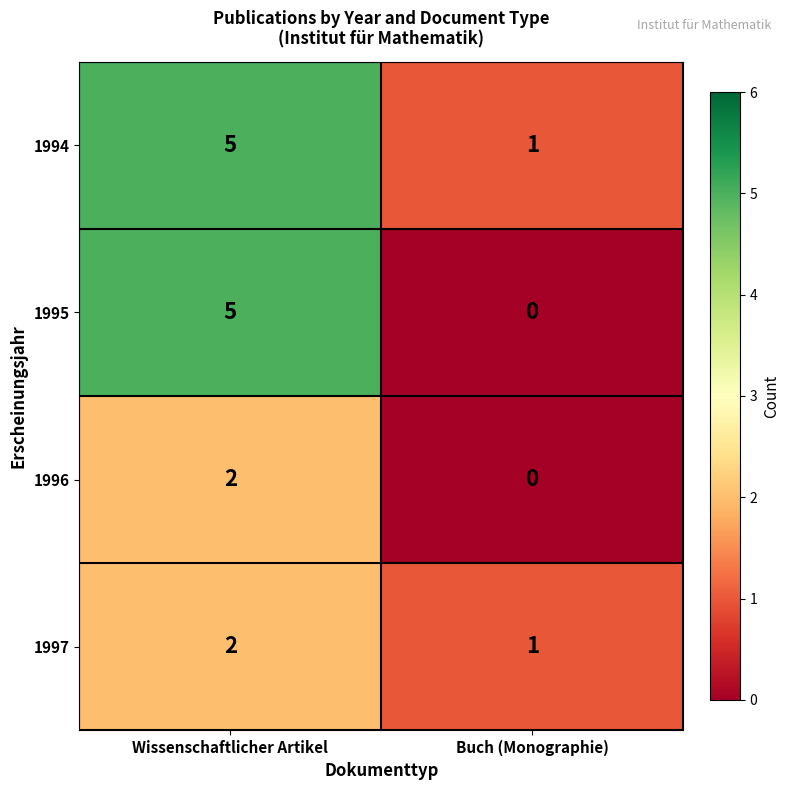

List the series in order of their overall mean, highest first.

1994, 1995, 1997, 1996